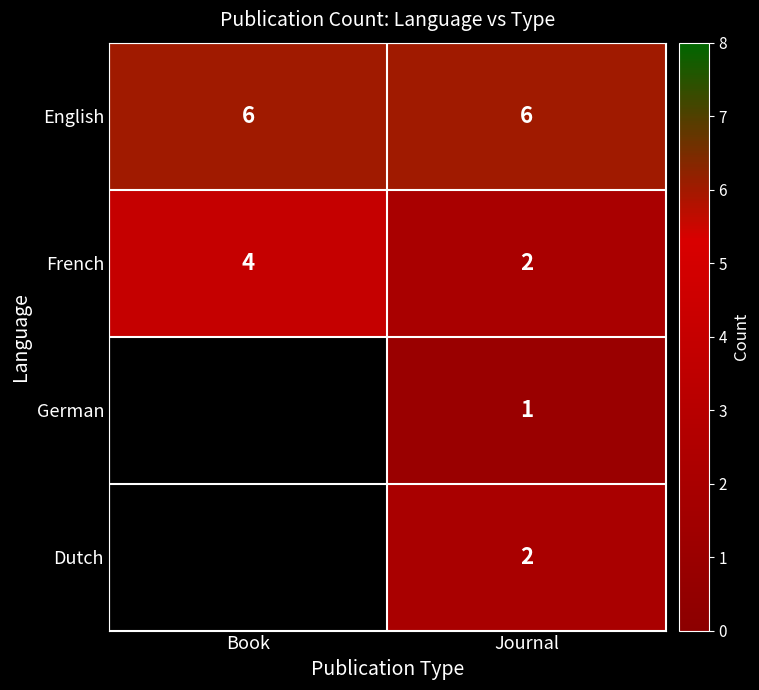

What is the greatest value displayed?

6.0